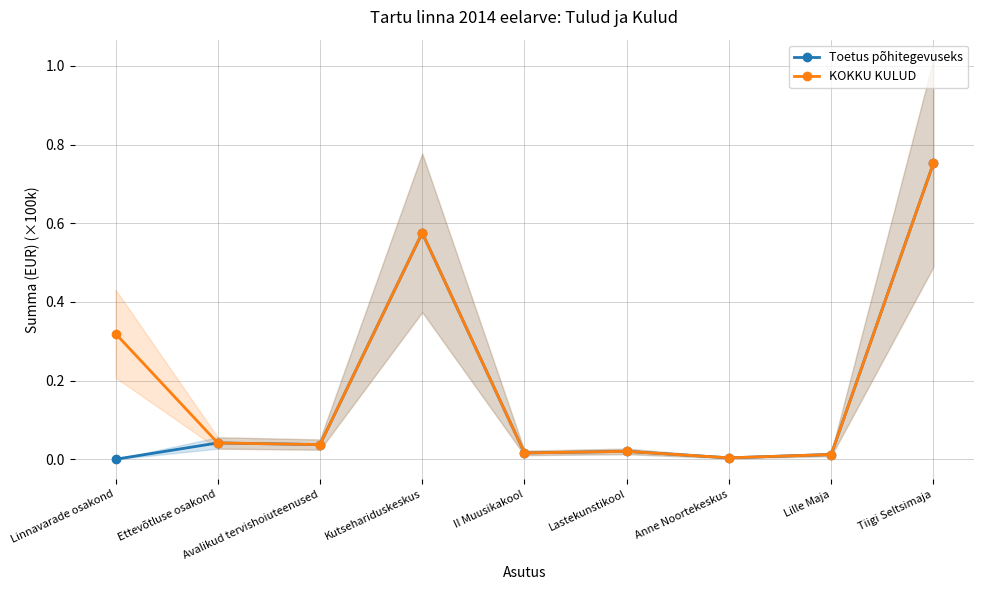

What is the sum of the KOKKU KULUD values at Linnavarade osakond and Lille Maja?

0.3